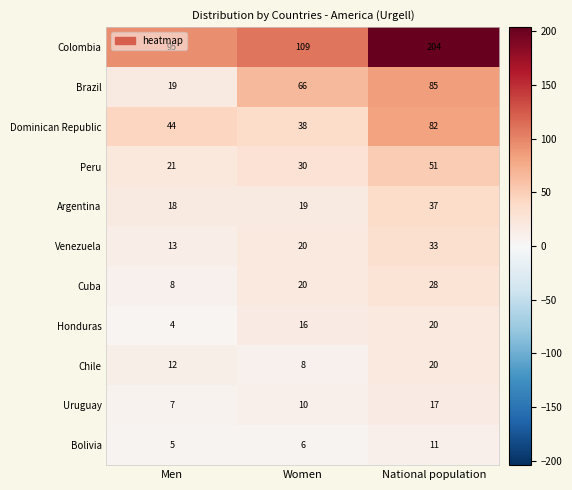

At which label does Peru reach its minimum?

Men